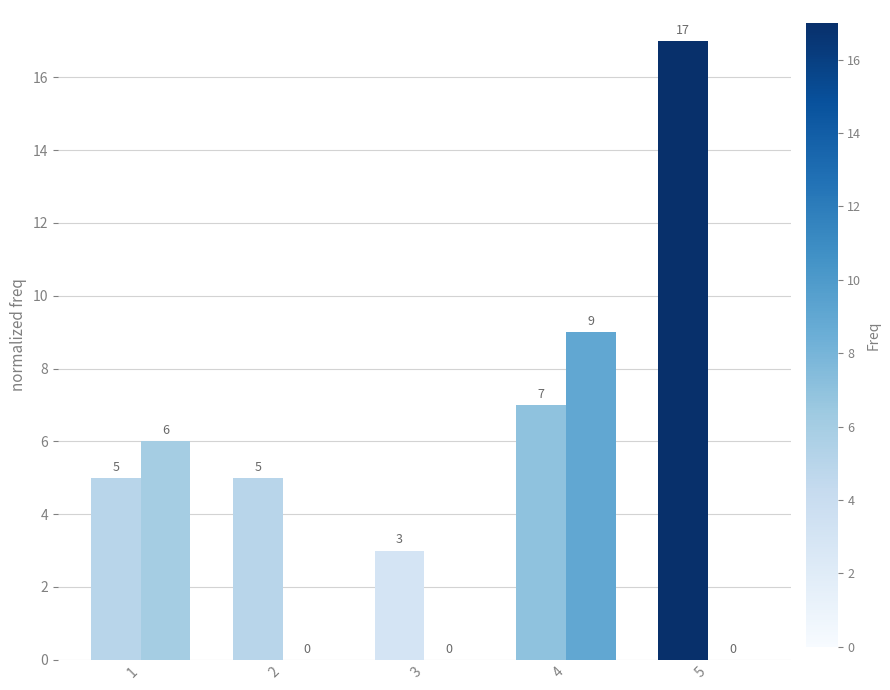

Count the number of categories in the chart.

5